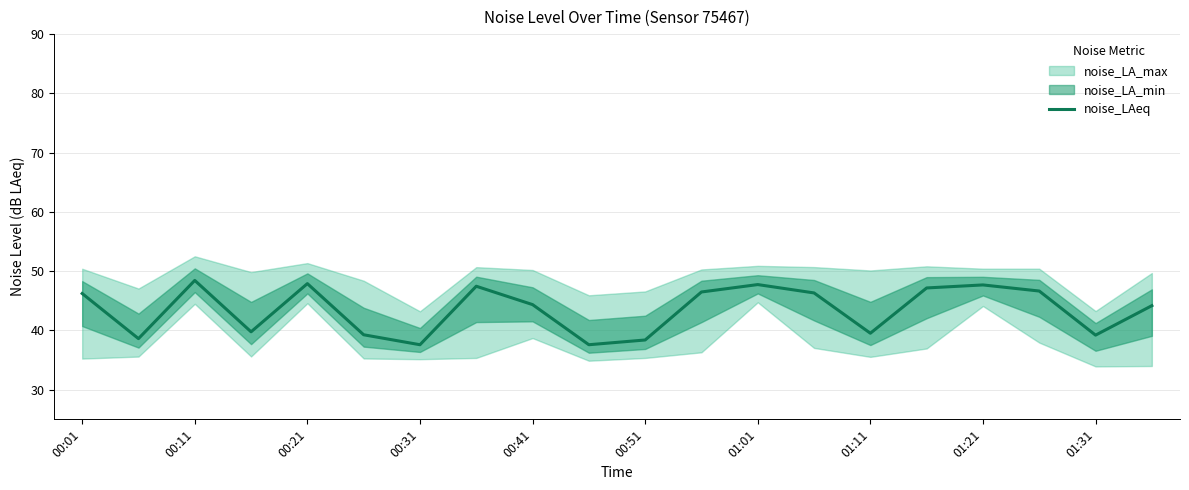

The noise_LAeq series shows 83.6 at 00:11. True or false?

False